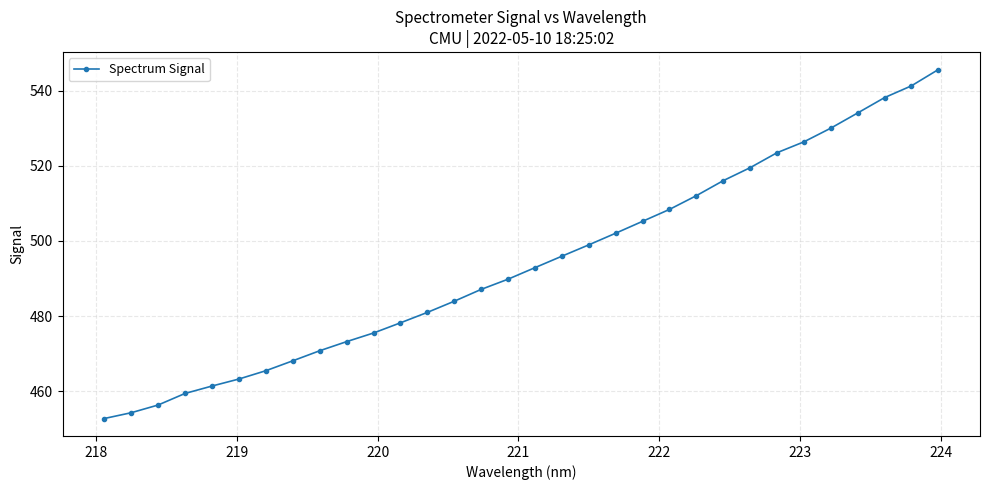

True or false: the data has more than 2 interior local peaks.

False